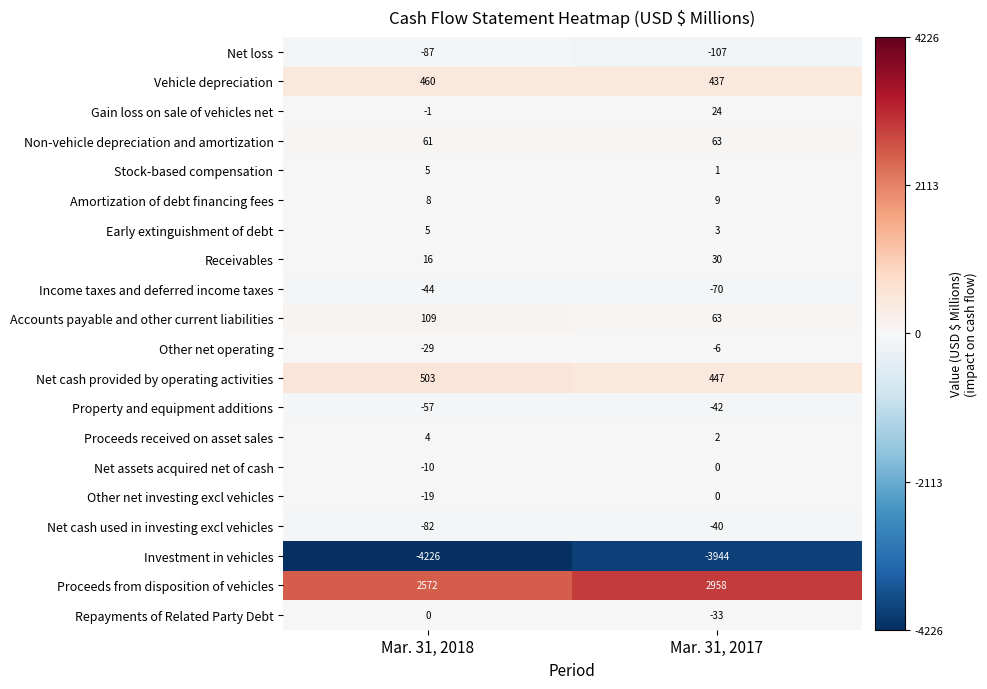

At which label is Receivables closest to 23?

Mar. 31, 2018